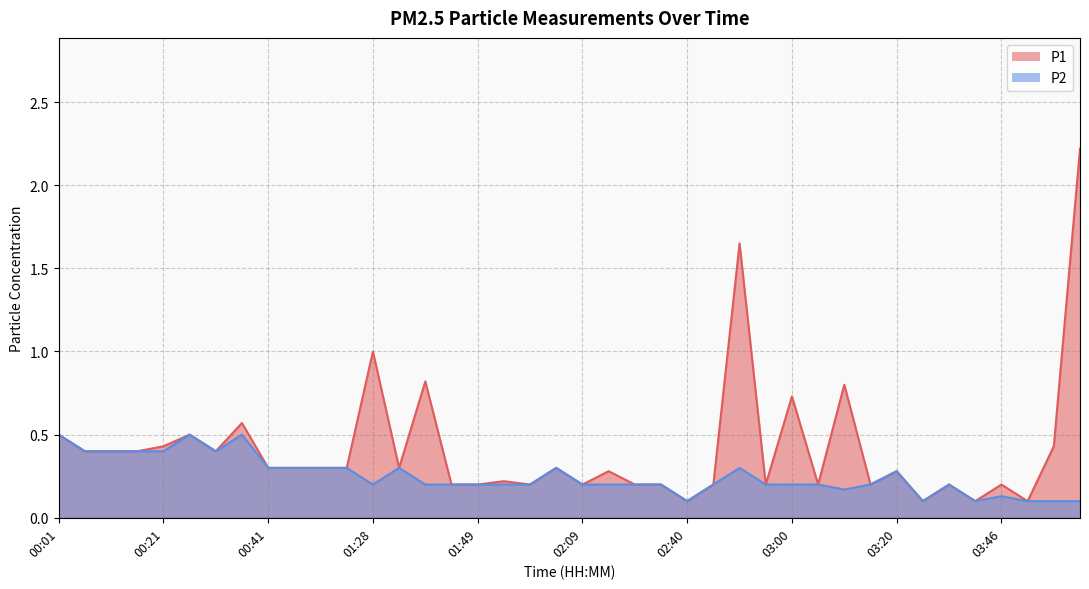

True or false: P2 and P1 intersect in this chart.

False